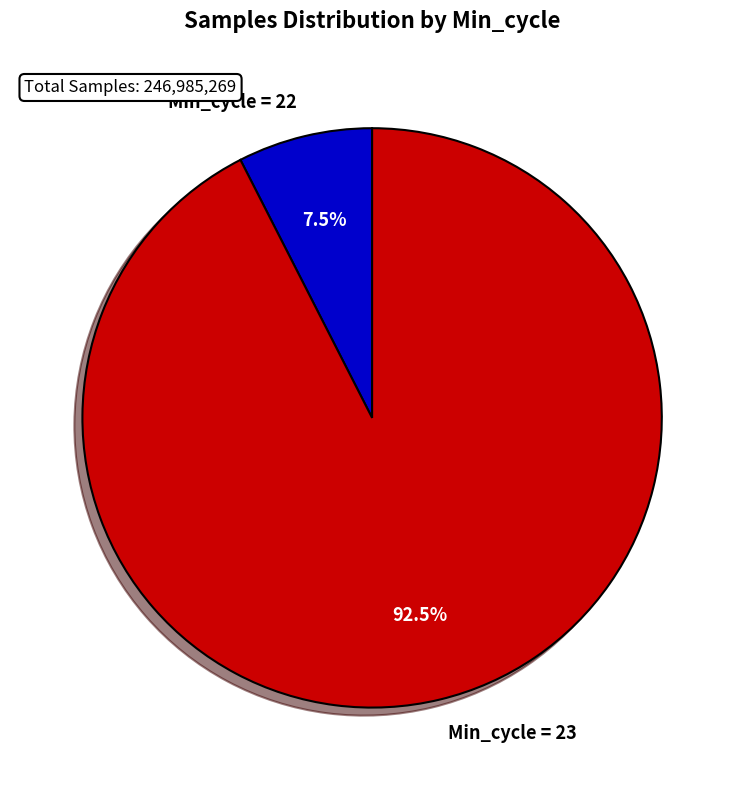

What is the largest slice in the pie chart?

Min_cycle = 23